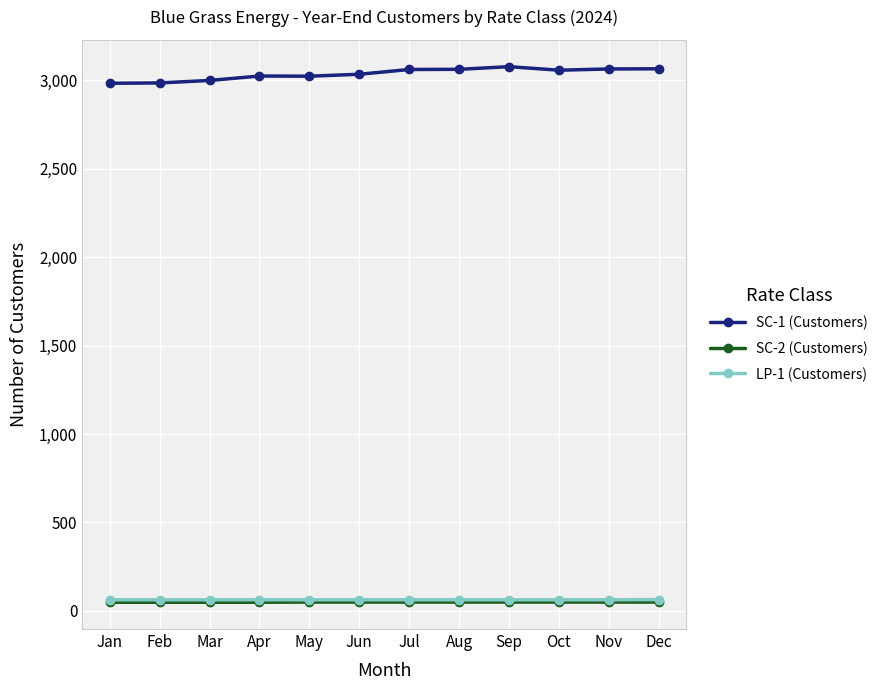

The SC-1 (Customers) series shows 2984 at Jan. True or false?

True